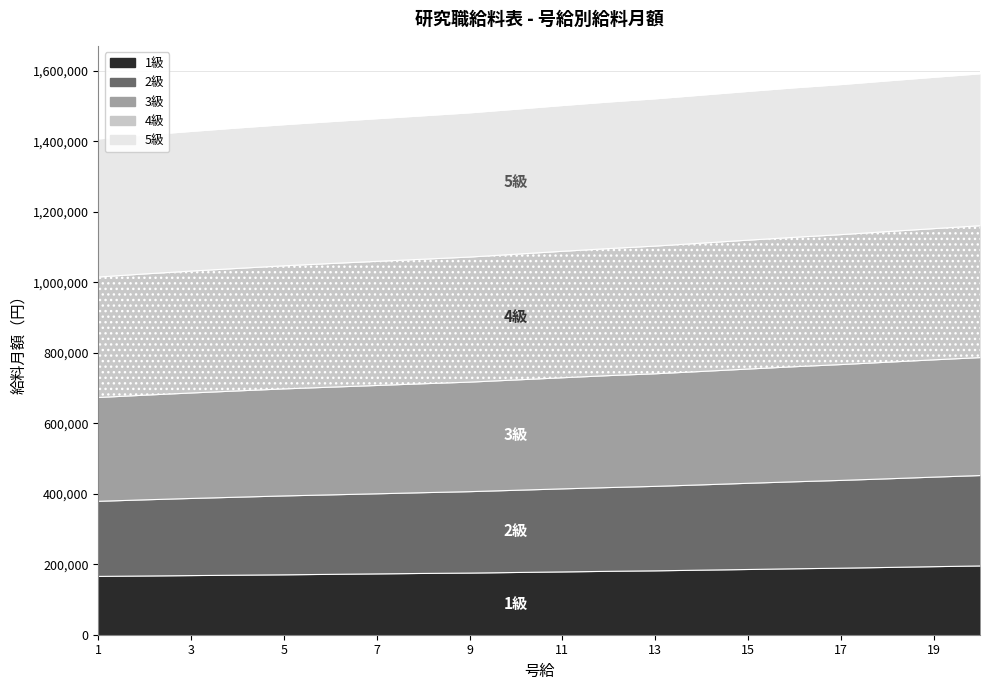

True or false: 1級 has more than 1 interior local peaks.

False